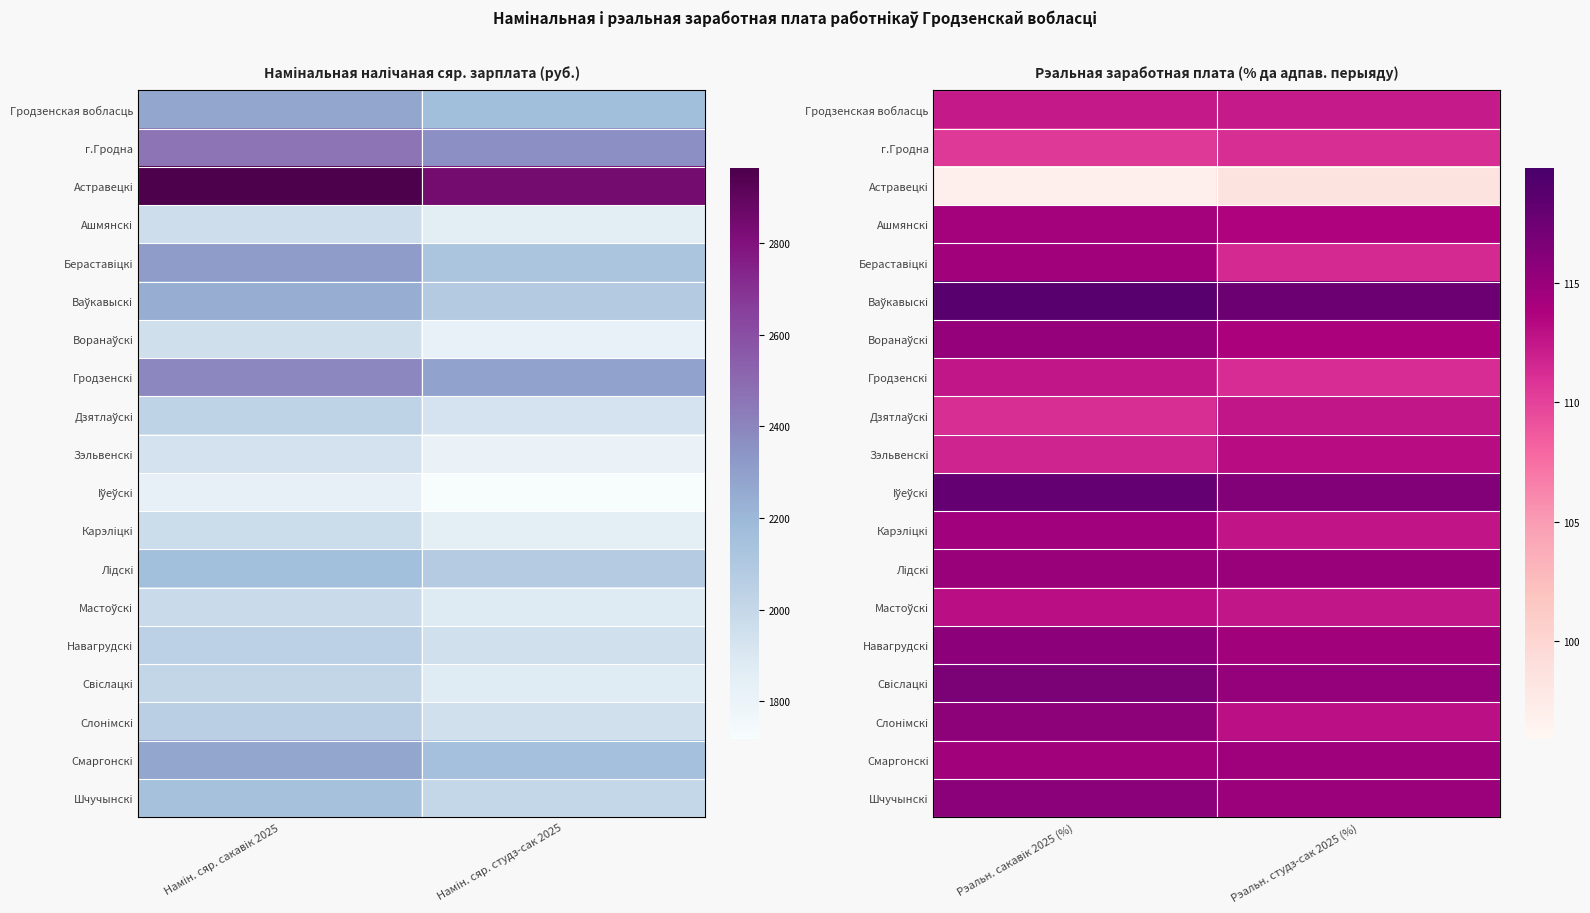

What is the difference between the maximum and minimum values in the Ваўкавыскi series?

1.2